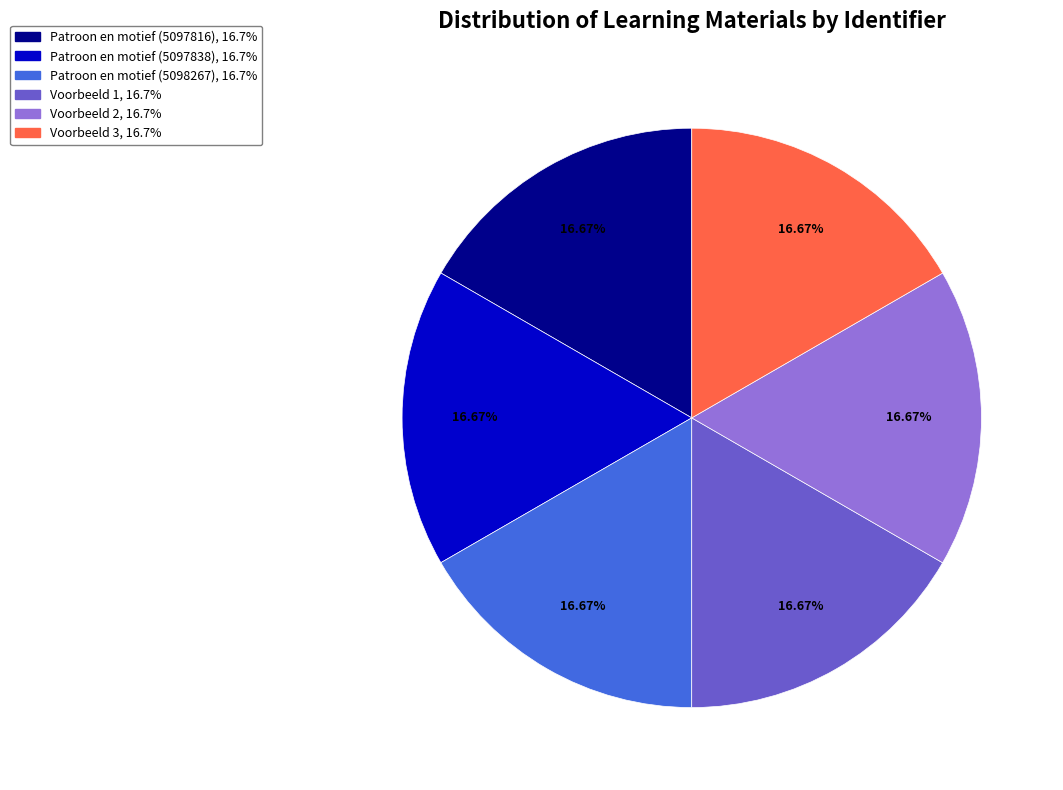

Is it true that Voorbeeld 1 is 31% of the pie?

False